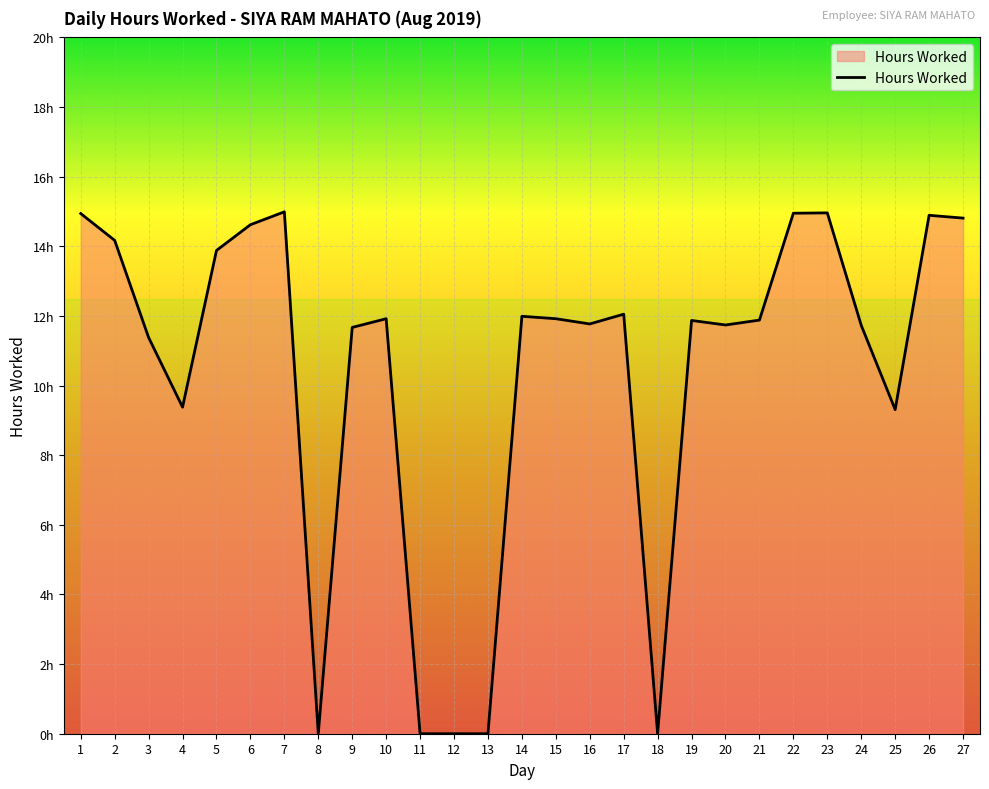

Is it true that the value at 14 is 17.7?

False